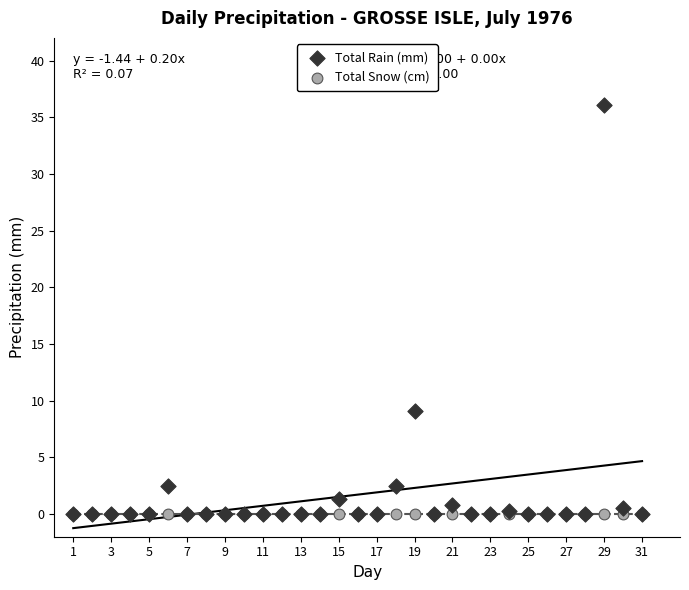

In the Total Rain (mm) series, what Y value is closest to 18?

9.1